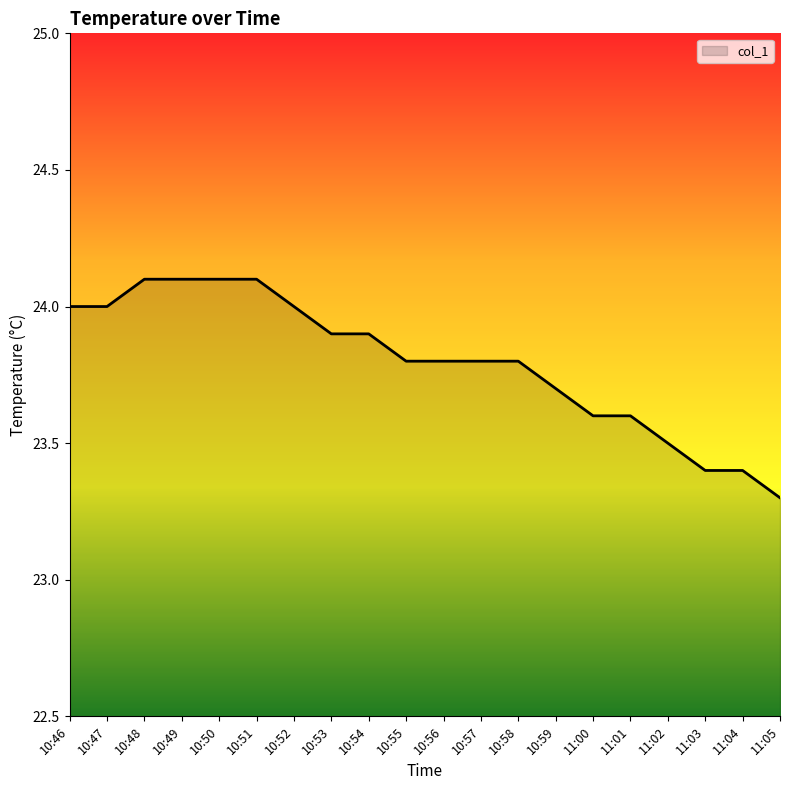

What is the greatest value displayed?

24.1